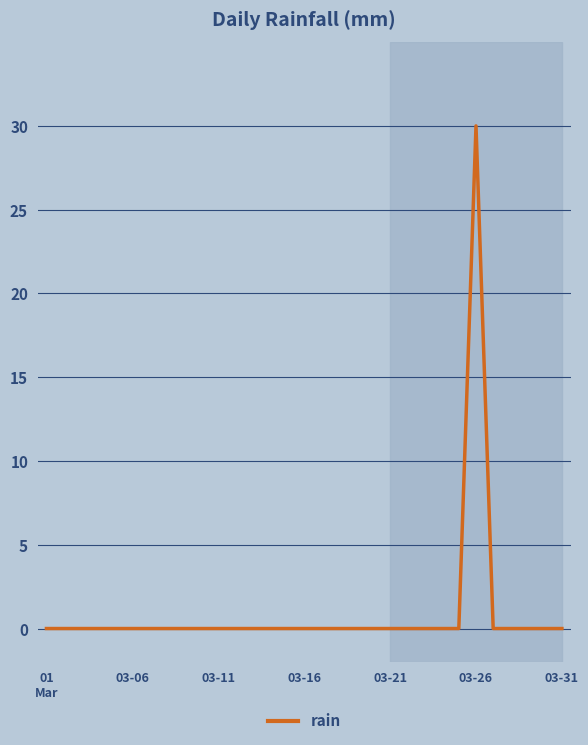

What is the greatest value displayed?

30